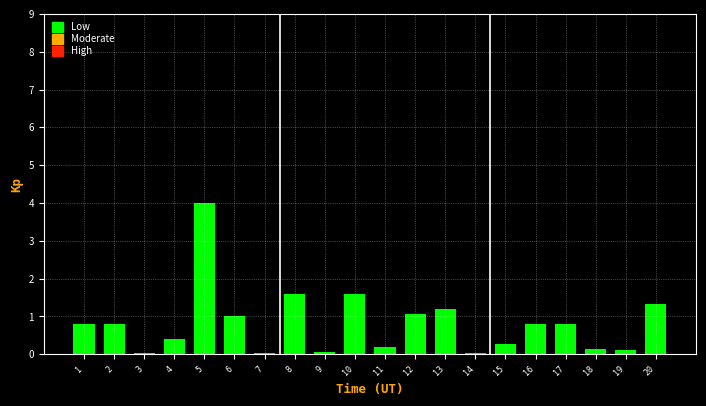

Read the value at 12.

1.1